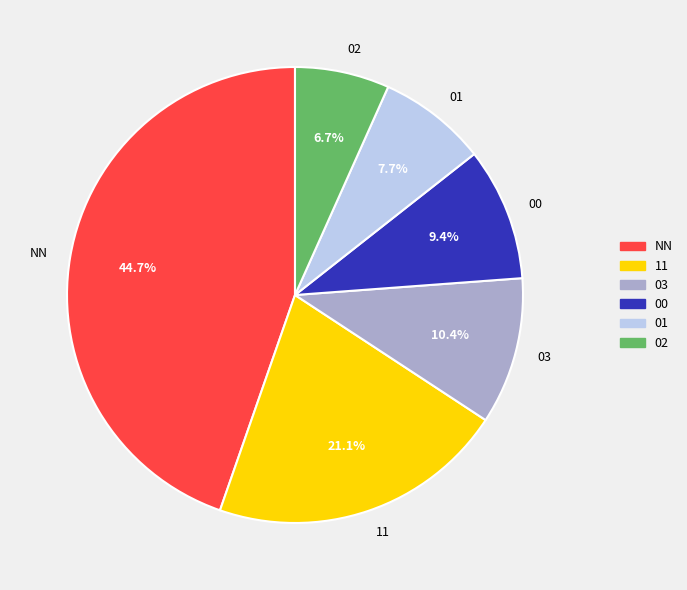

To the nearest percent, what is the difference between the largest and smallest slice percentages?

38%